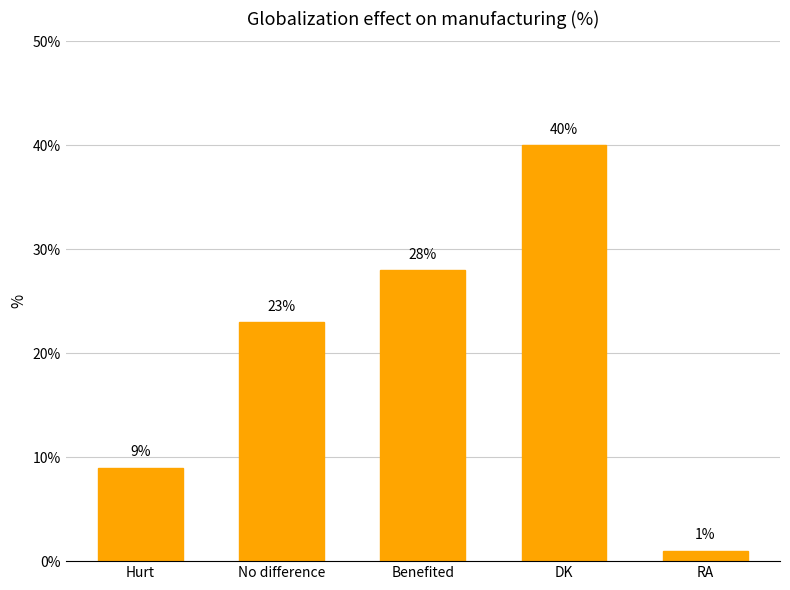

What is the value of the 3rd bar from the left?

28